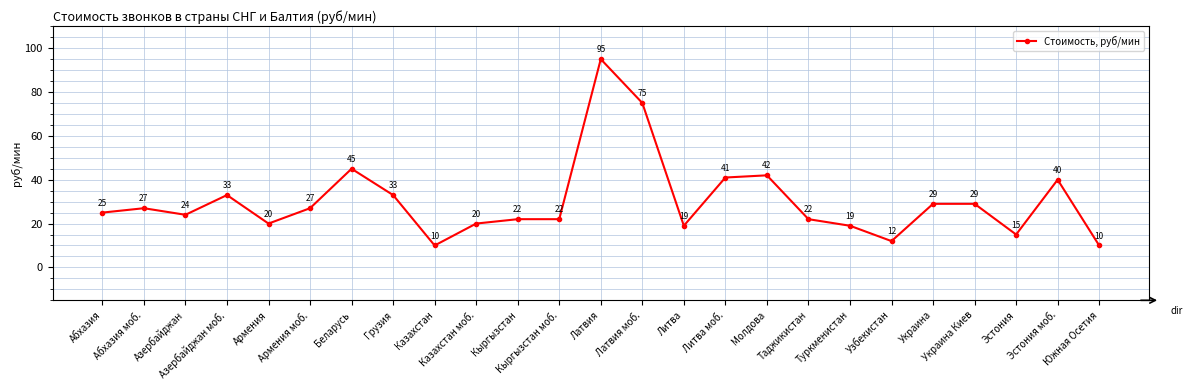

What is the value of the 14th point from the left?

75